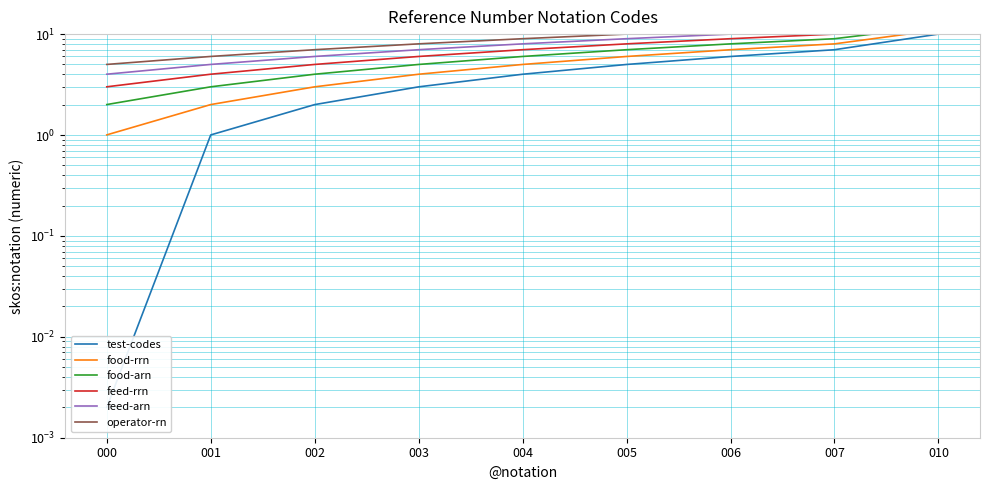

What is the difference between the feed-rrn values at 002 and 003?

1.0